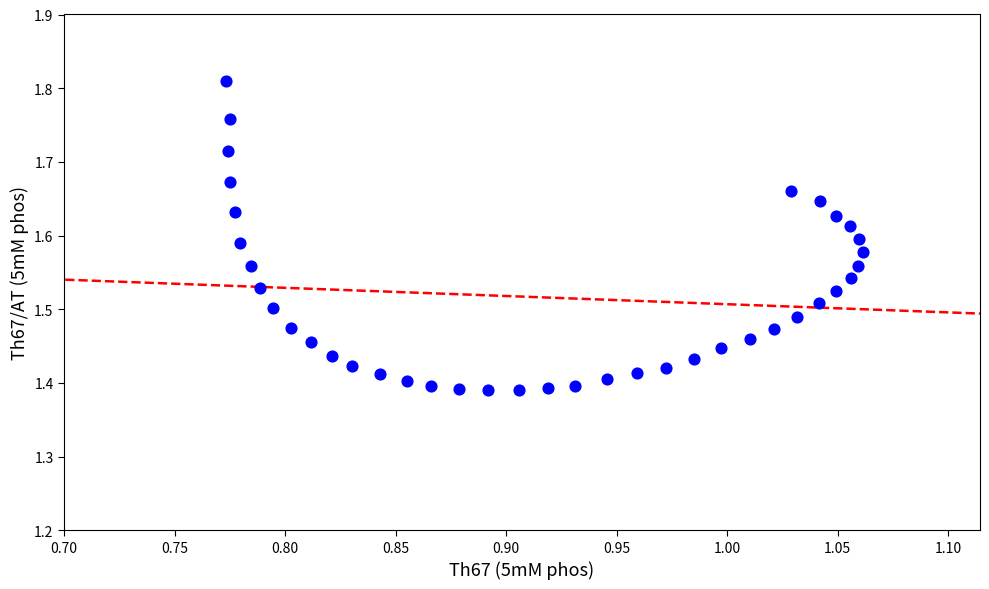

What is the range of Y values (max minus min)?

0.4